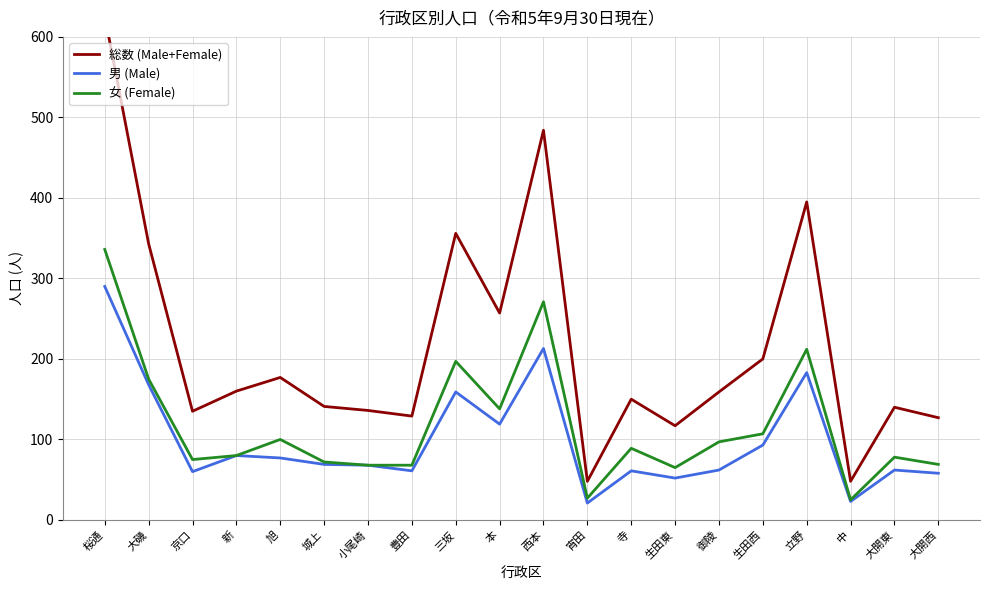

What is the maximum value for 女 (Female)?

336